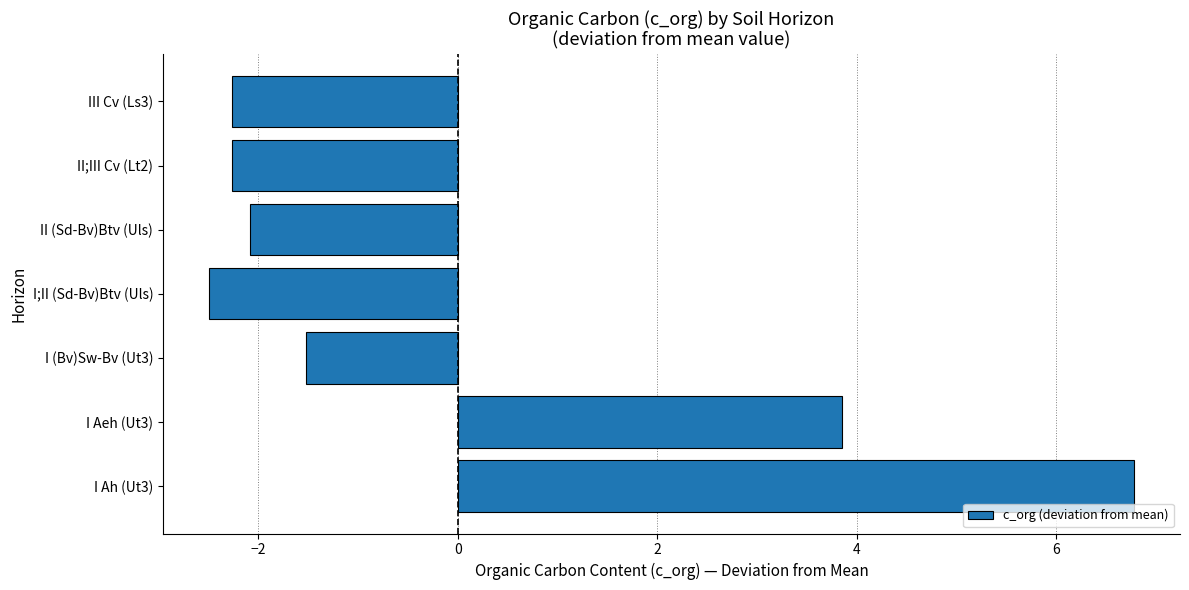

What is the greatest value displayed?

6.8